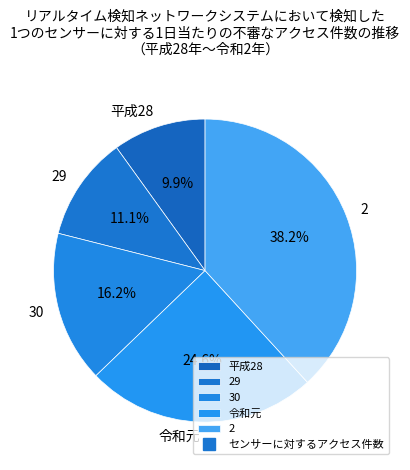

To the nearest percent, what is the combined percentage of 29 and 平成28?

21%